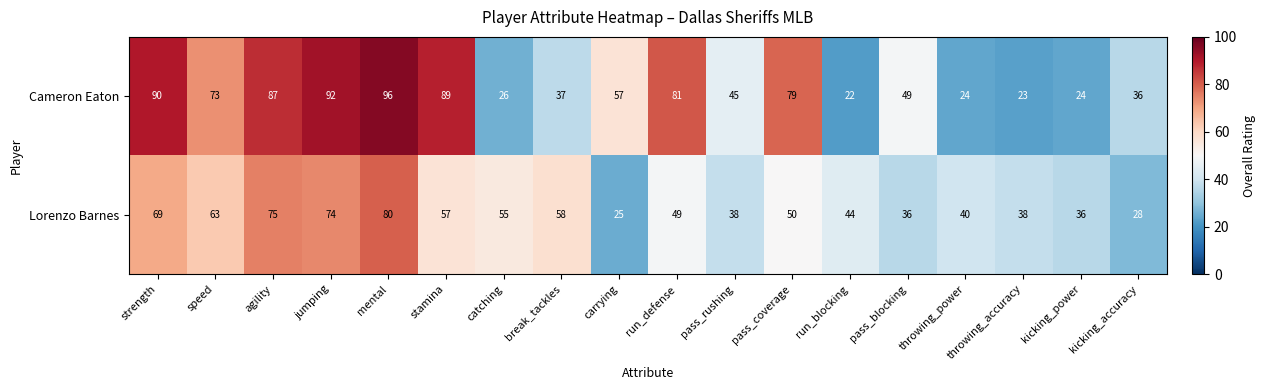

What is the difference between the highest and lowest values at catching?

29